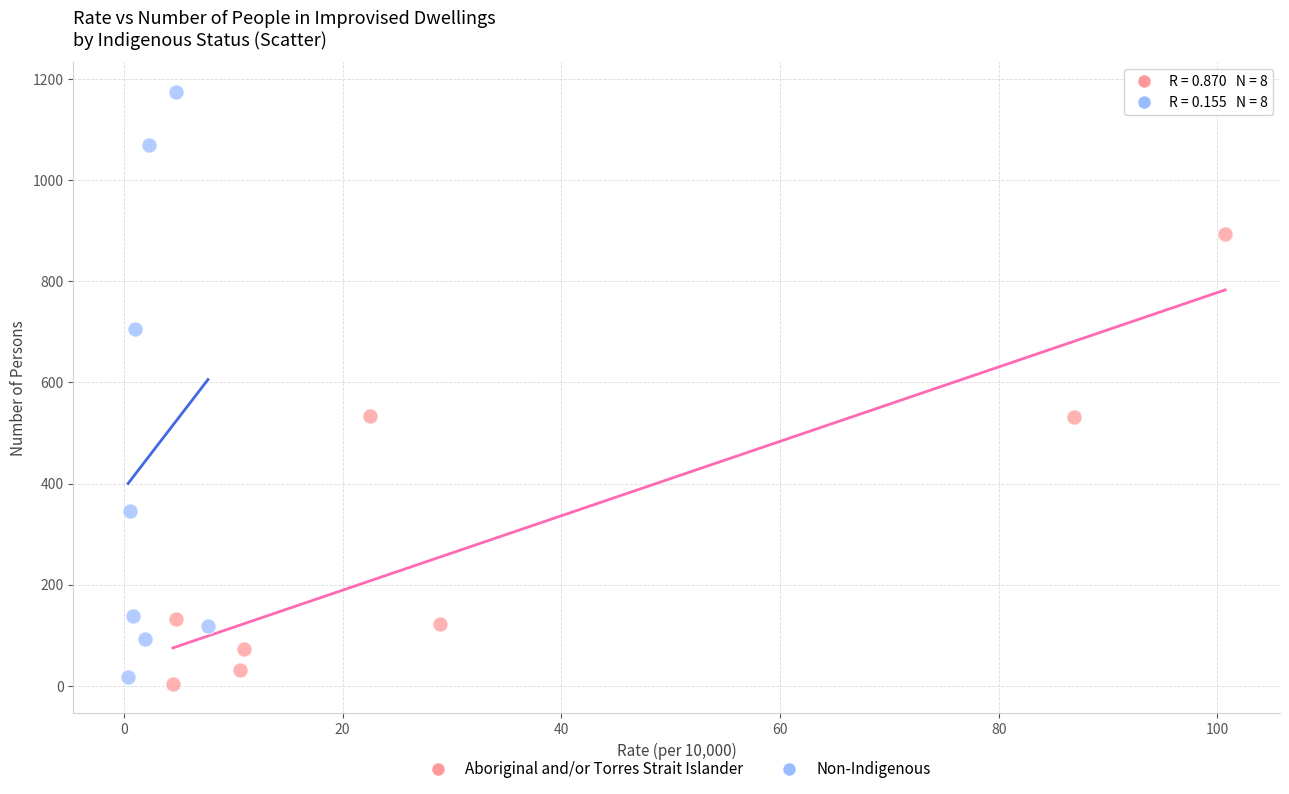

Which series has the largest Y range (max minus min)?

Non-Indigenous